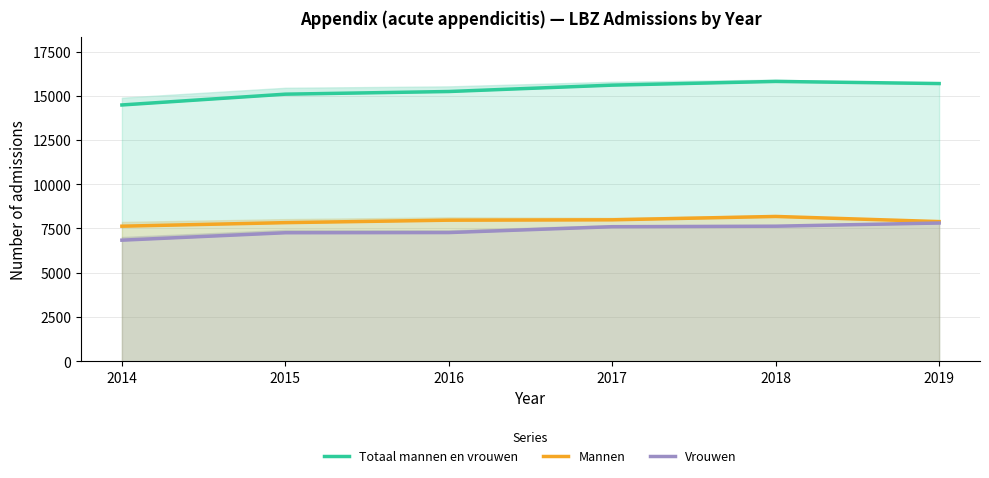

True or false: Vrouwen and Totaal mannen en vrouwen cross at least once.

False